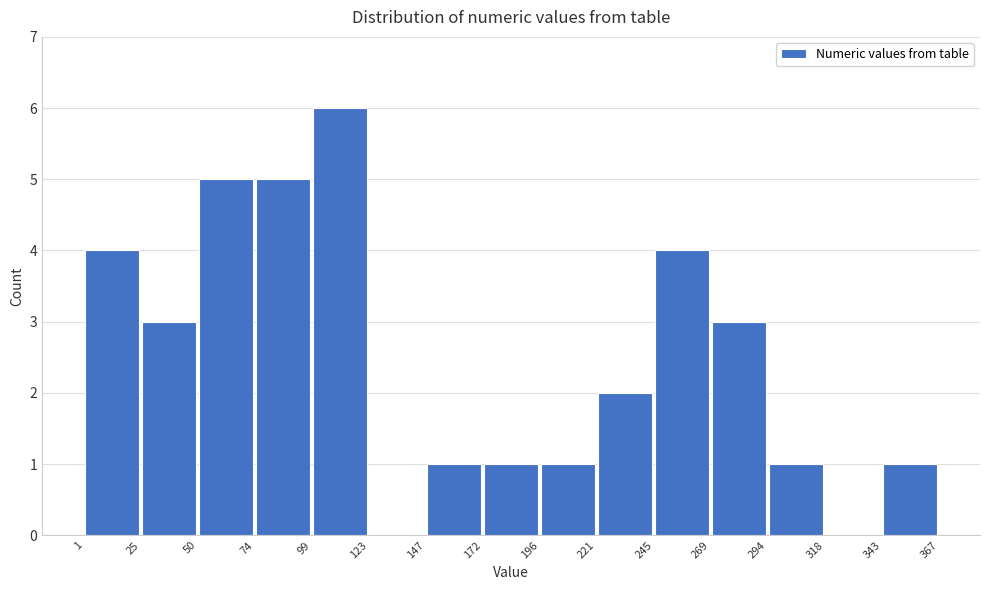

What is the height of the bar covering 1 to 25 on the x-axis? The values are not printed on the chart, so give them approximately, as read against the axis.

4